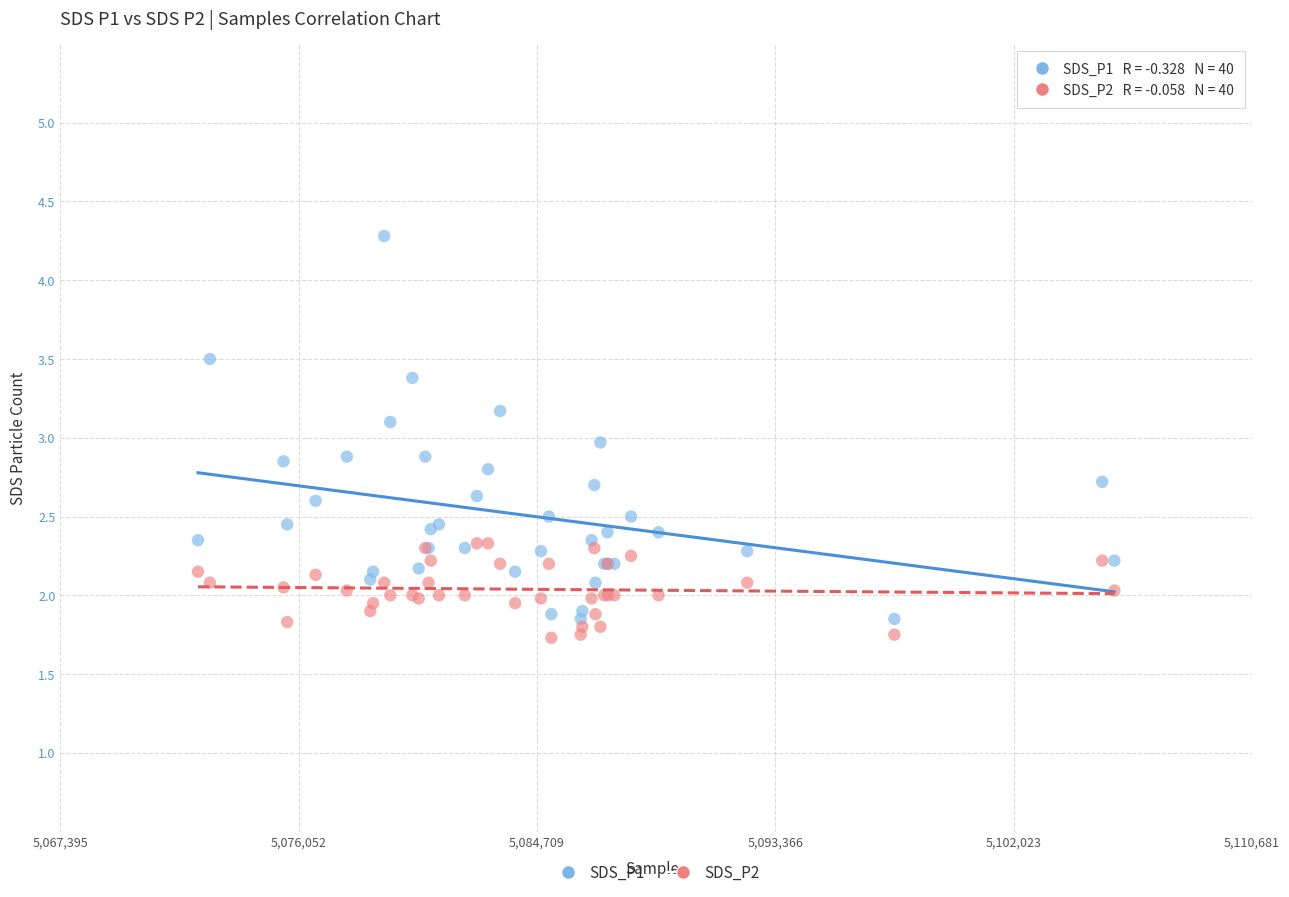

Which series has the widest spread of Y values?

SDS_P1